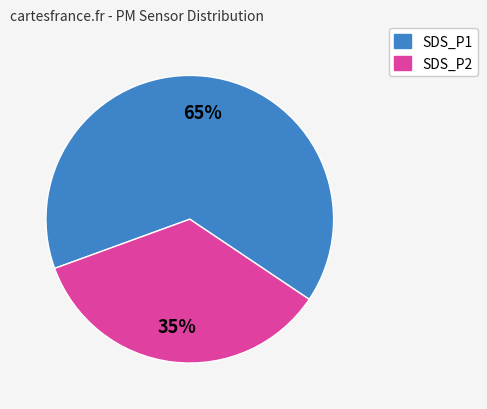

Count the number of slices in the pie.

2